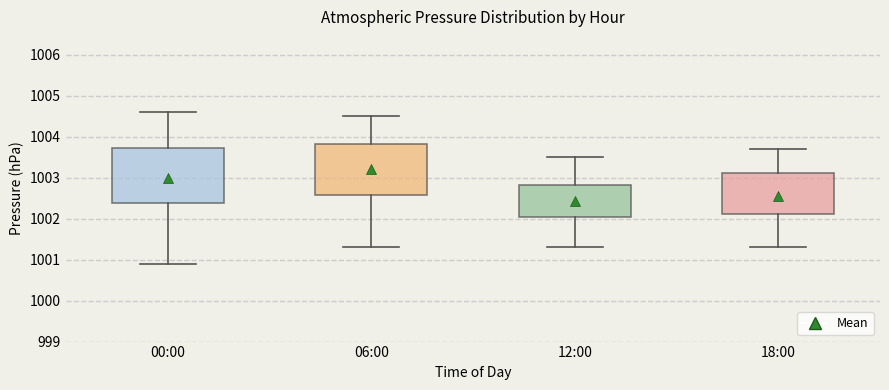

Reading left to right, read every box against the y-axis: the position of its median line, the range the box covers, and the ends of its whiskers. The values are not printed on the chart, so give them approximately, as read against the axis.

00:00: median 1003.2, box 1002.4 to 1003.7, whiskers 1000.9 to 1004.6
06:00: median 1003.4, box 1002.6 to 1003.8, whiskers 1001.3 to 1004.5
12:00: median 1002.5, box 1002.1 to 1002.8, whiskers 1001.3 to 1003.5
18:00: median 1002.6, box 1002.1 to 1003.1, whiskers 1001.3 to 1003.7